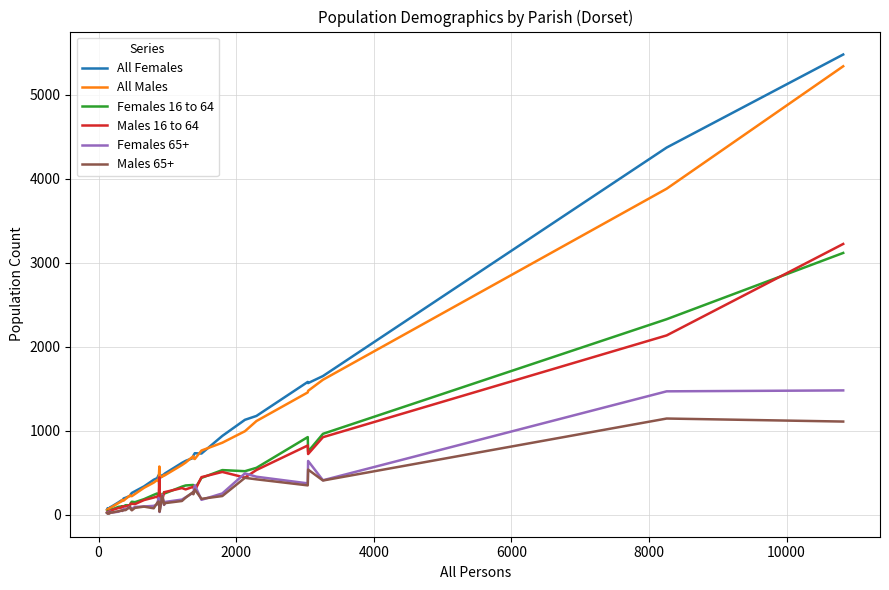

Which series has the widest spread of values?

All Females